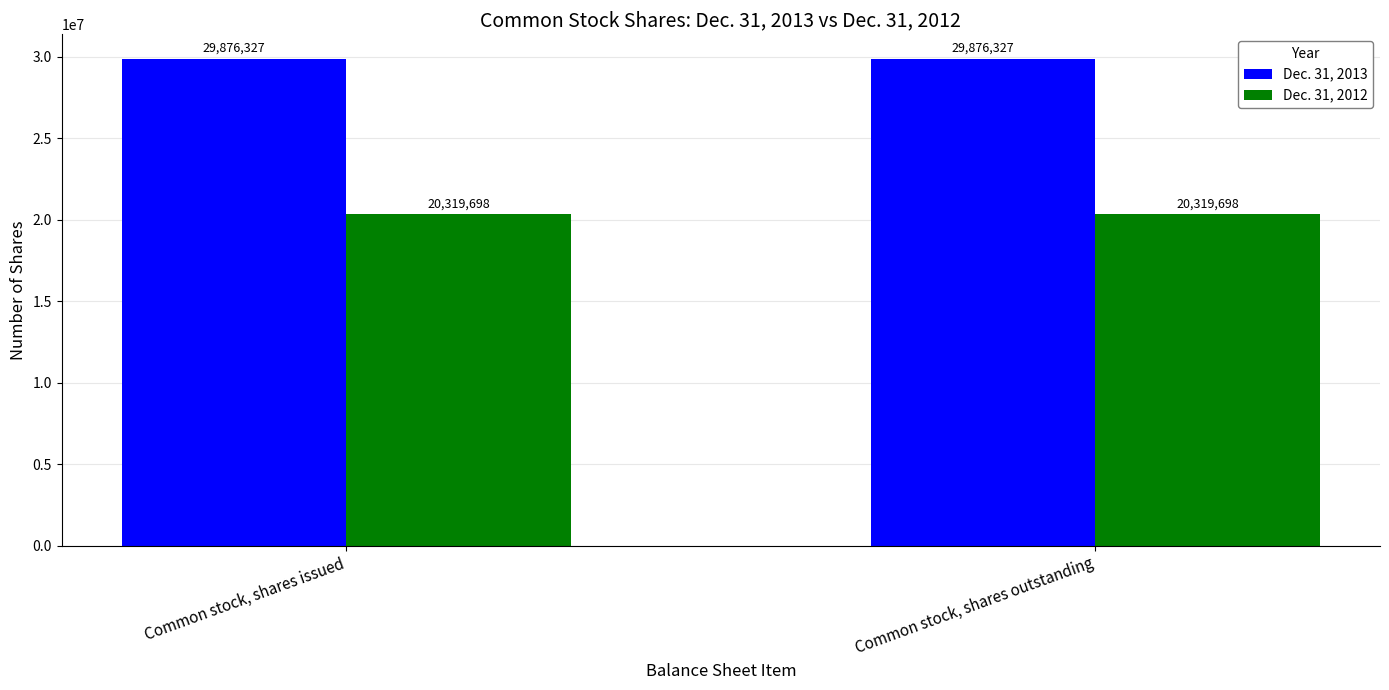

Which series has the largest total across all categories?

Dec. 31, 2013